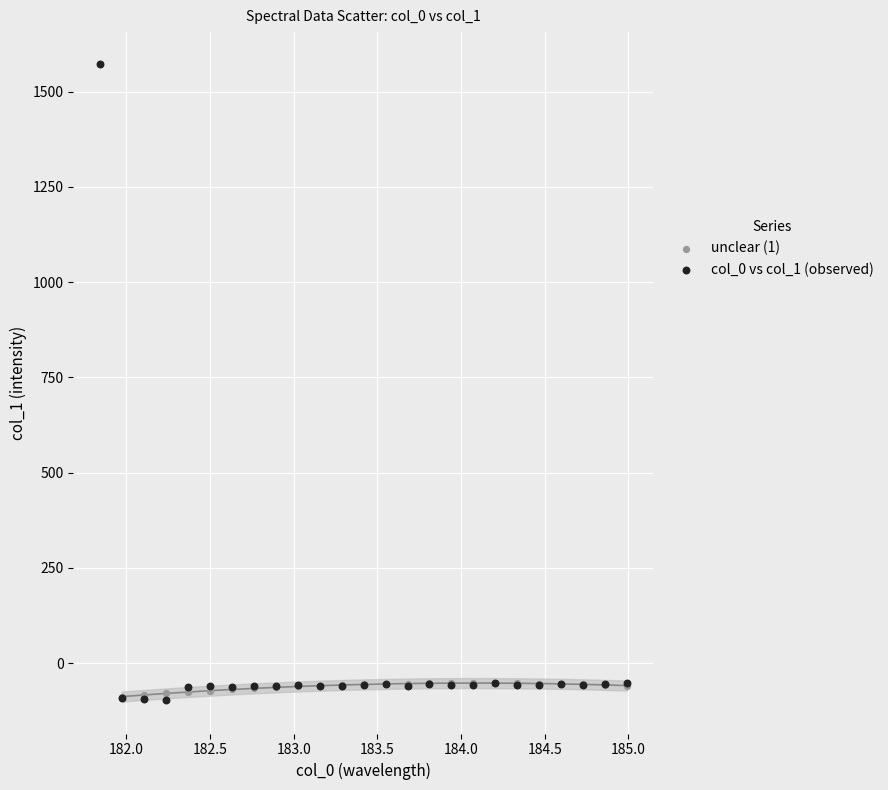

Which series reaches the maximum Y coordinate?

col_0 vs col_1 (observed)